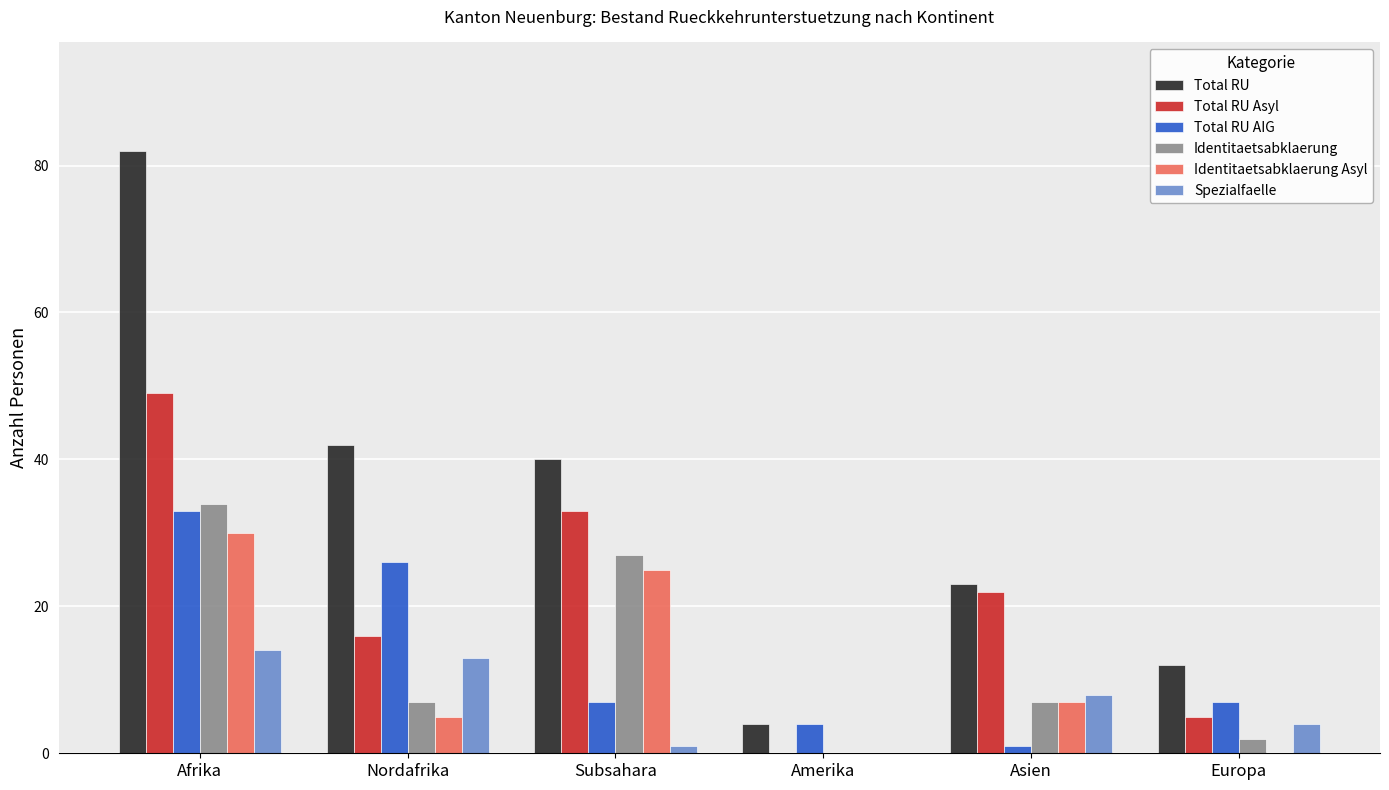

What is the approximate value of Spezialfaelle at Nordafrika?

13